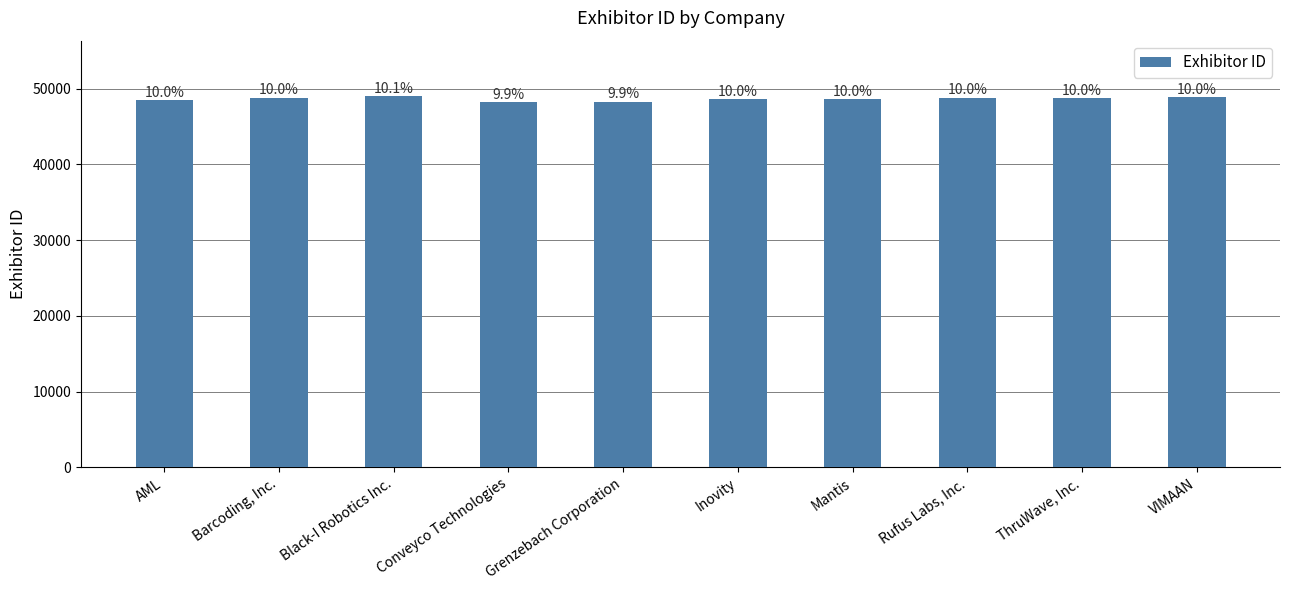

Where is the data nearest to the value 48573?

Inovity